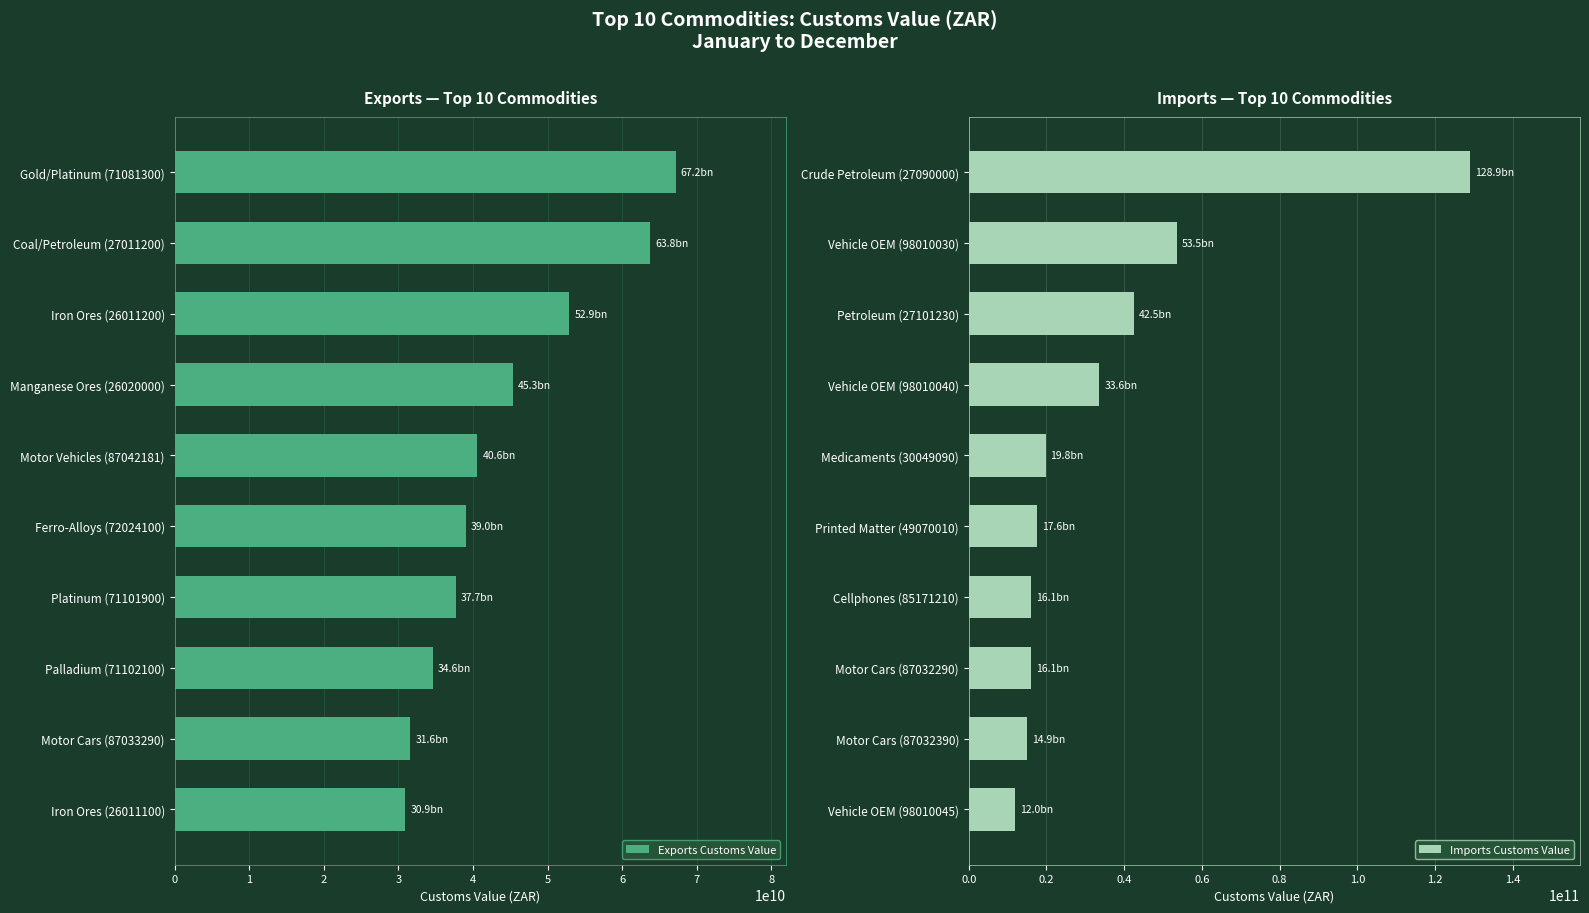

What is the value of the Imports Customs Value bar at the 1st from the left?

128908142177